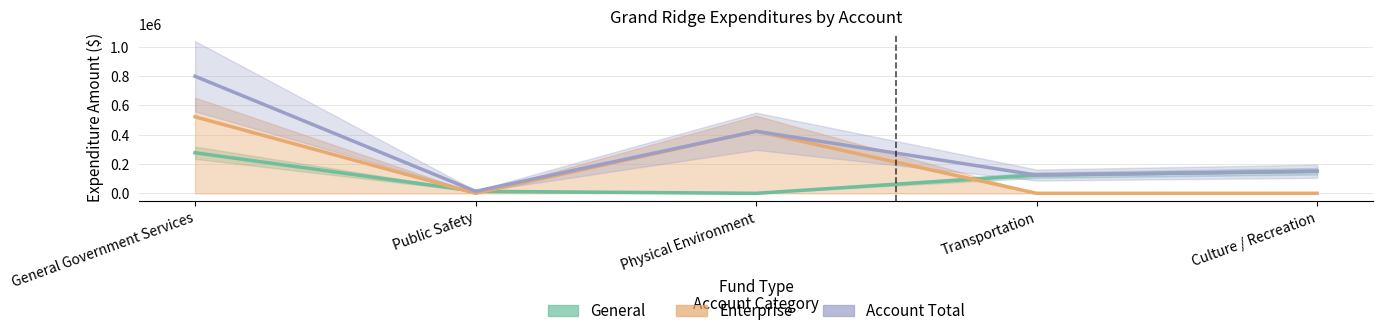

Which series has the largest total across all categories?

Account Total